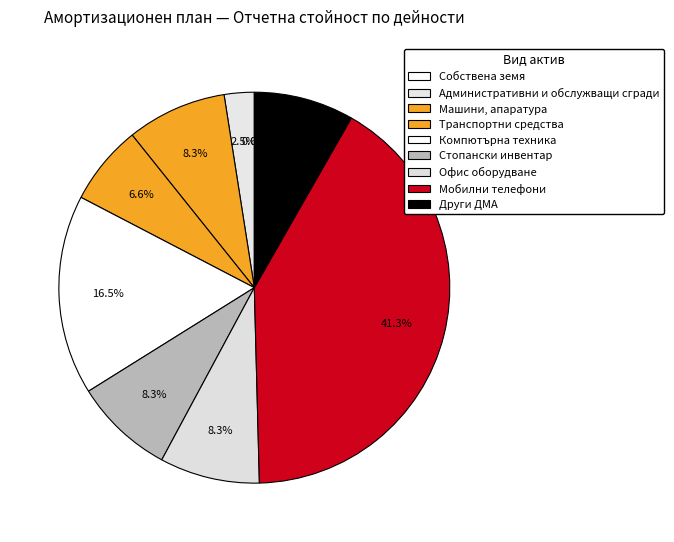

Is Компютърна техника the majority of the pie?

No